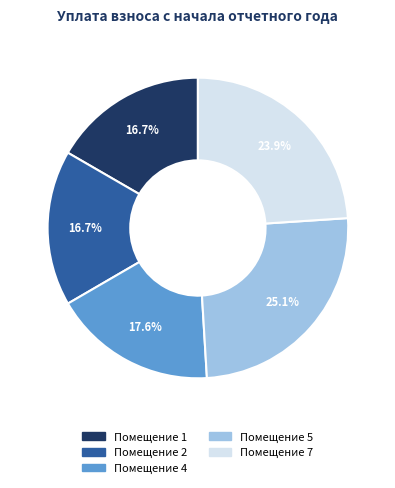

Is there a majority slice in this chart?

No